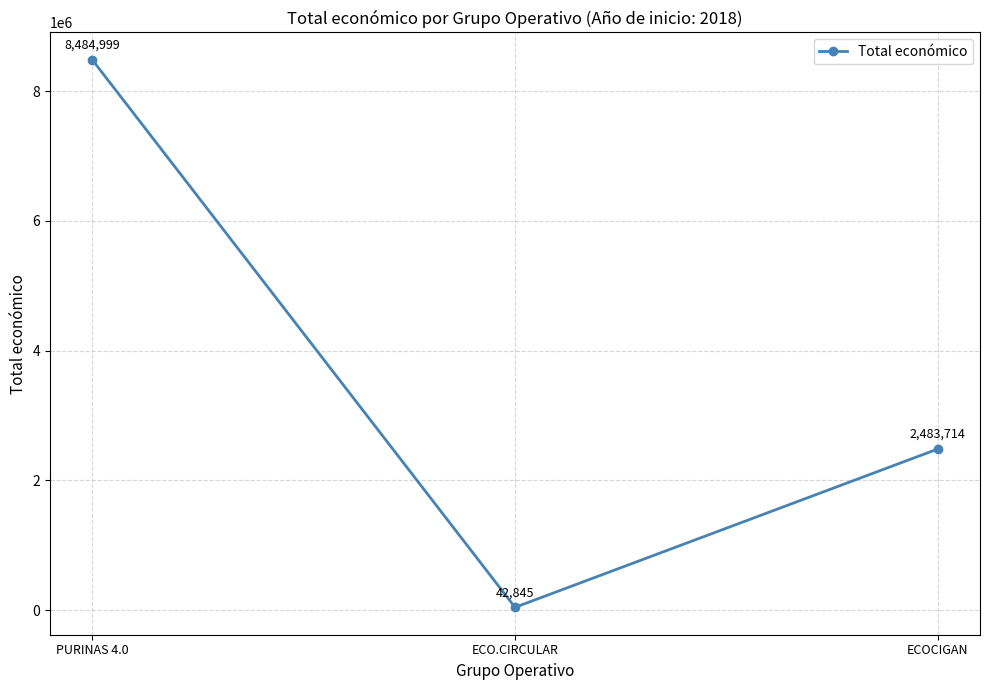

At which label is the value closest to 4263922?

ECOCIGAN